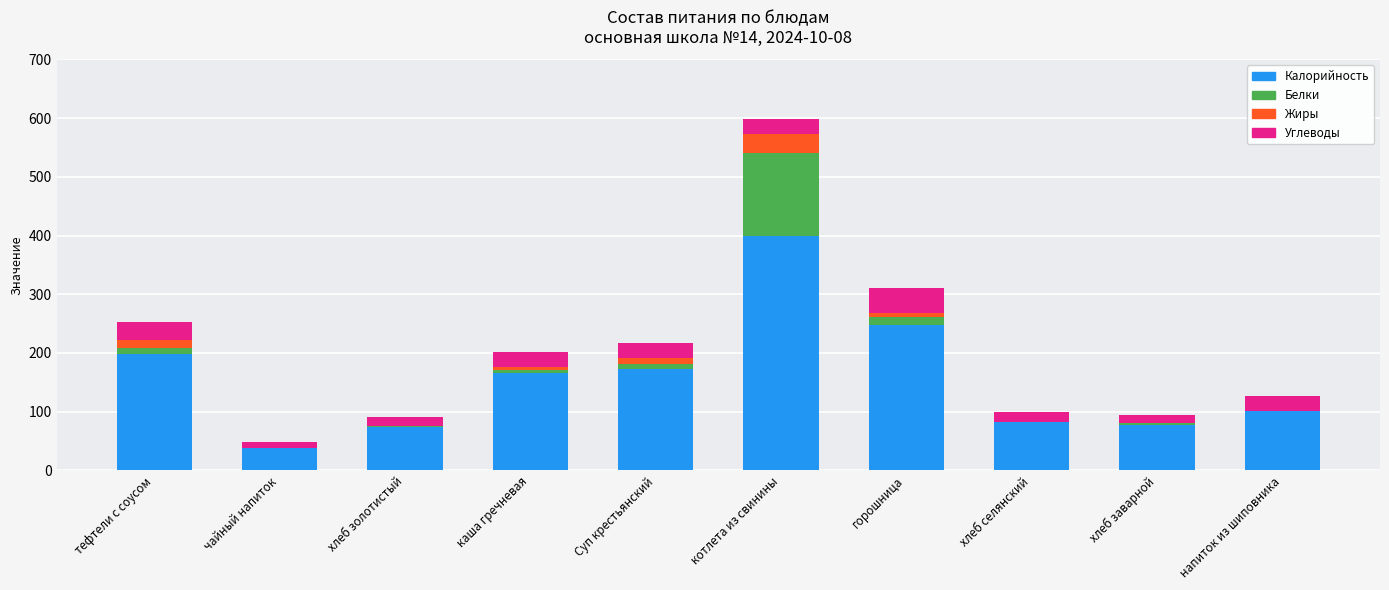

At which category is the sum across all series the highest?

котлета из свинины